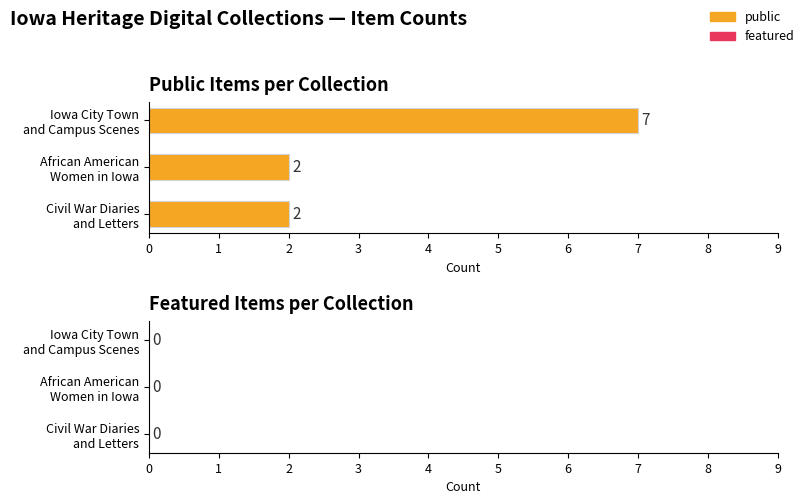

What is the maximum value shown in the chart?

7